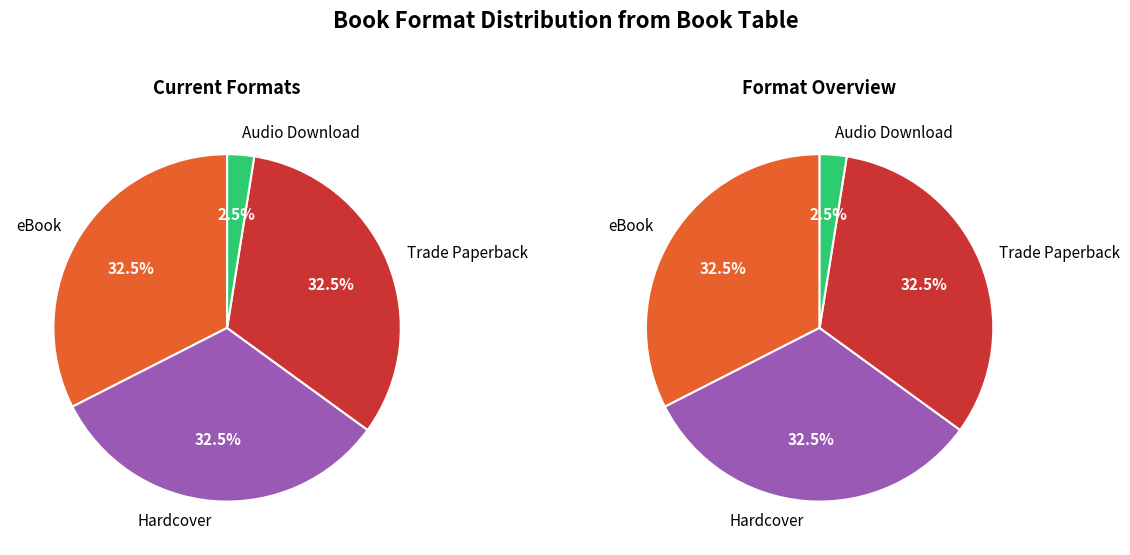

Which slice is the smallest?

Audio Download